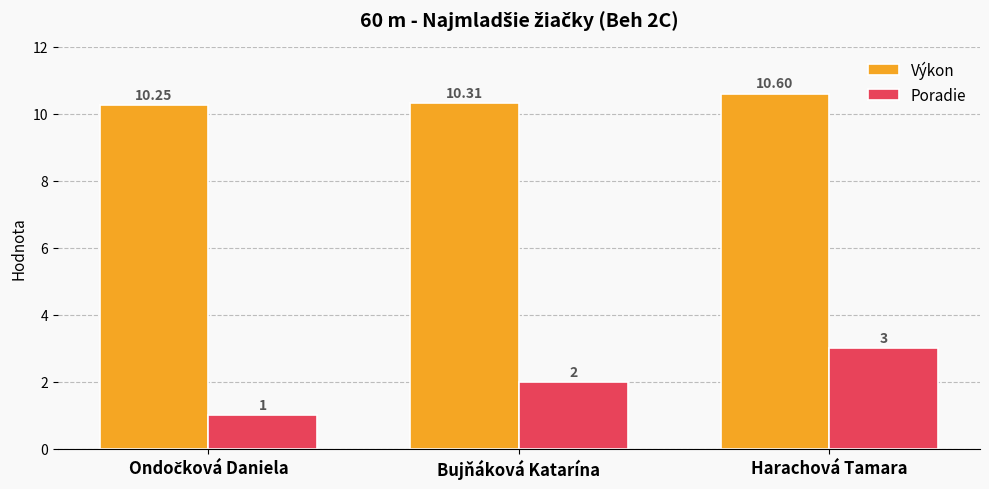

At which label is Poradie closest to 2?

Bujňáková Katarína